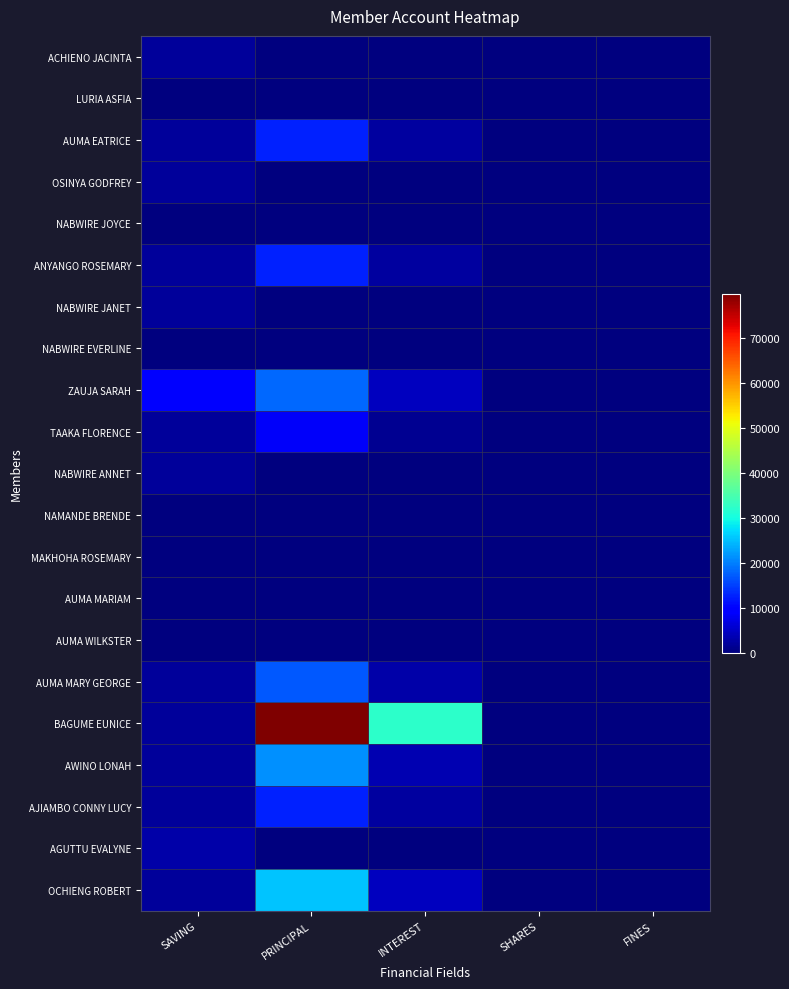

At which category does the chart reach its peak across all series?

PRINCIPAL